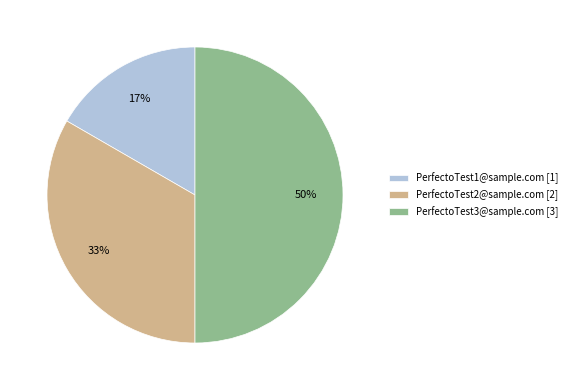

Is PerfectoTest2@sample.com [2] the majority of the pie?

No